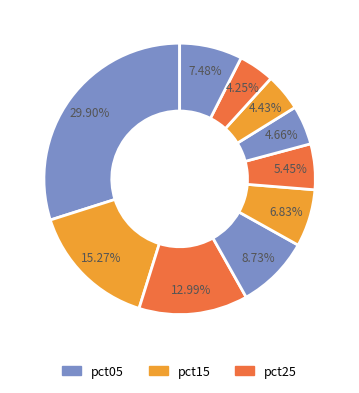

How many segments does this pie chart have?

10